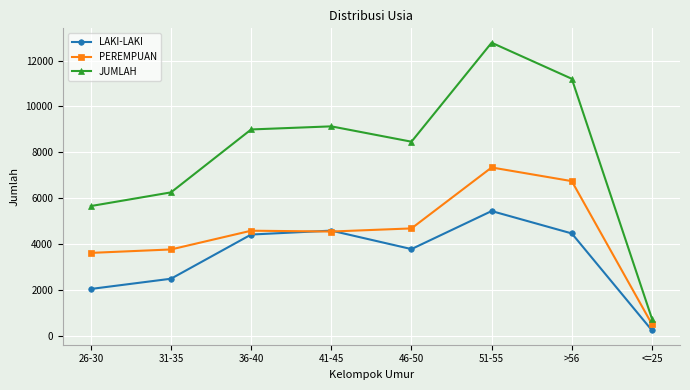

What is the total value across all series at <=25?

1492